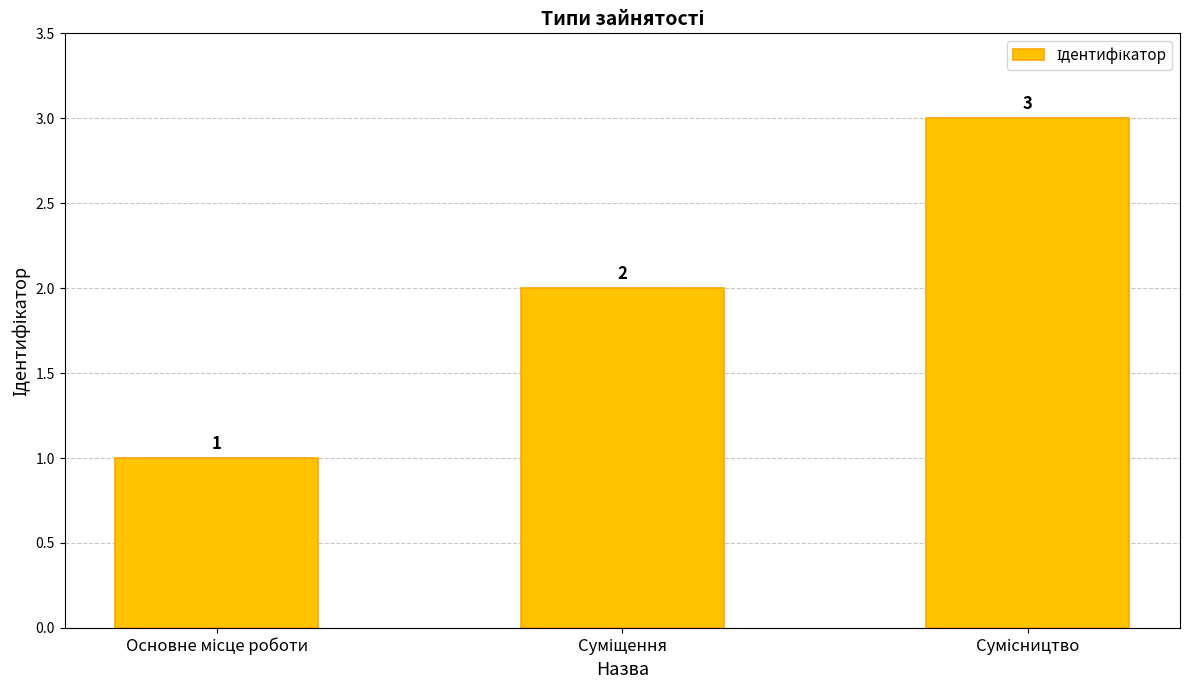

What is the sum of all values?

6